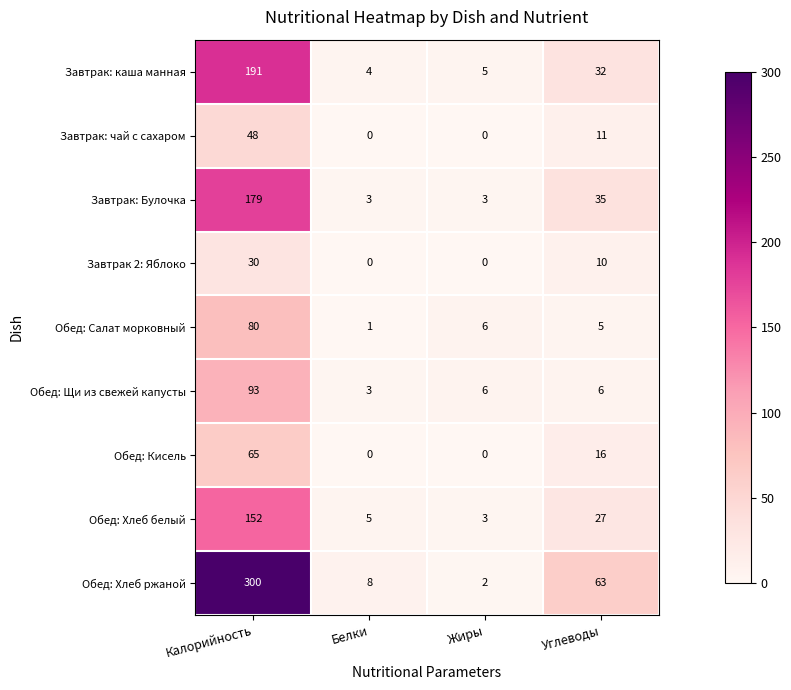

What is the difference between the maximum and minimum values in the Обед: Кисель series?

65